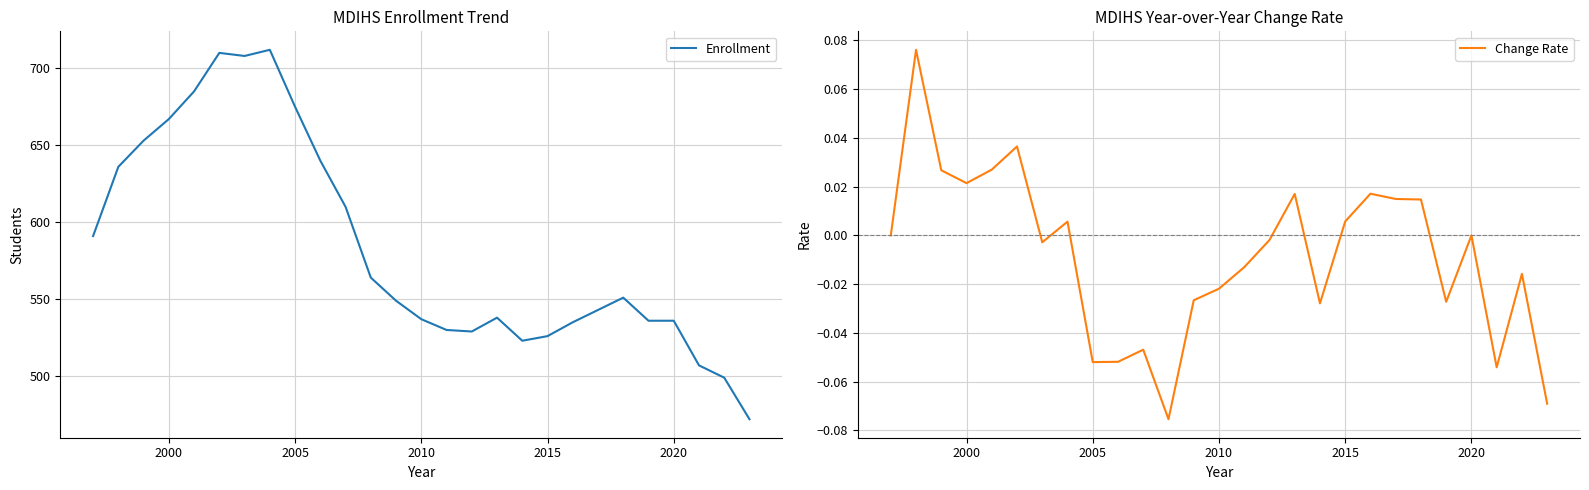

How many lines are shown in the chart?

2